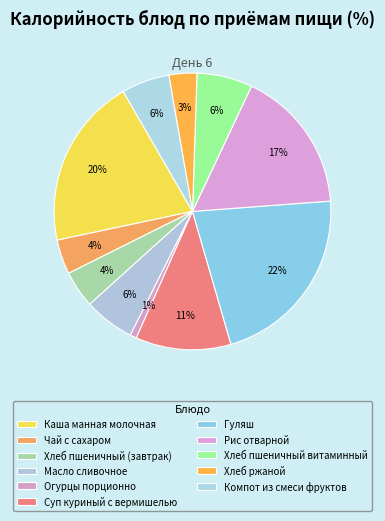

Between Хлеб пшеничный (завтрак) and Огурцы порционно, which is larger?

Хлеб пшеничный (завтрак)